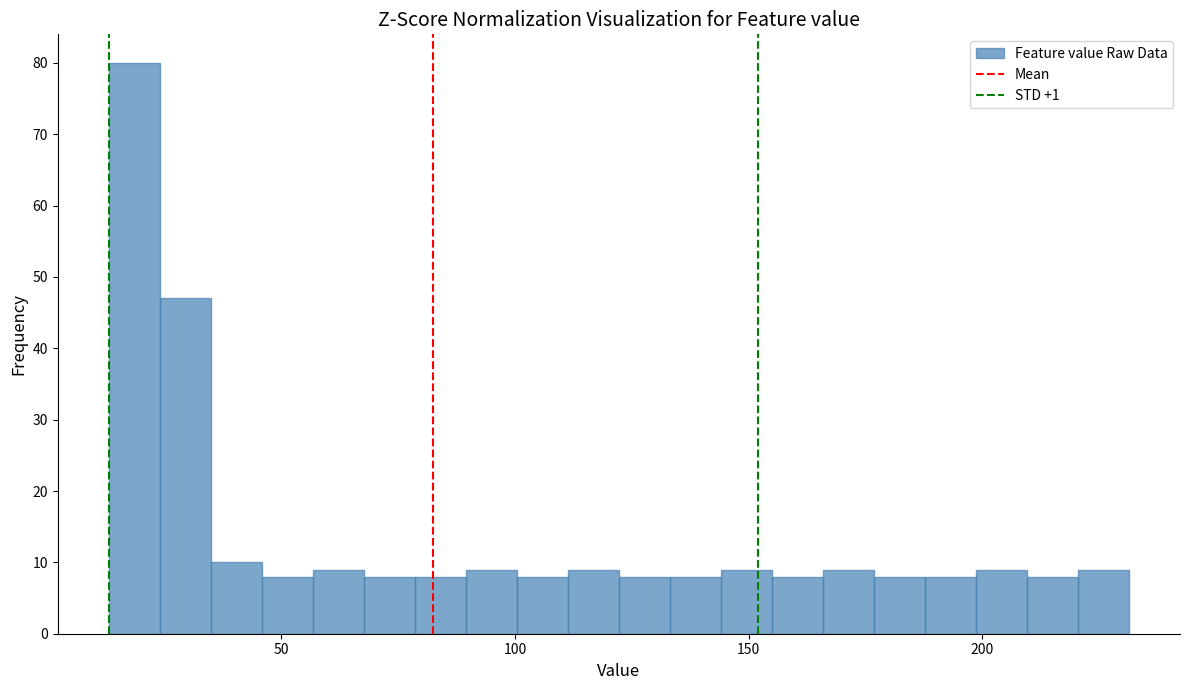

Read against the x-axis, roughly where is the centre of the tallest bar?

20